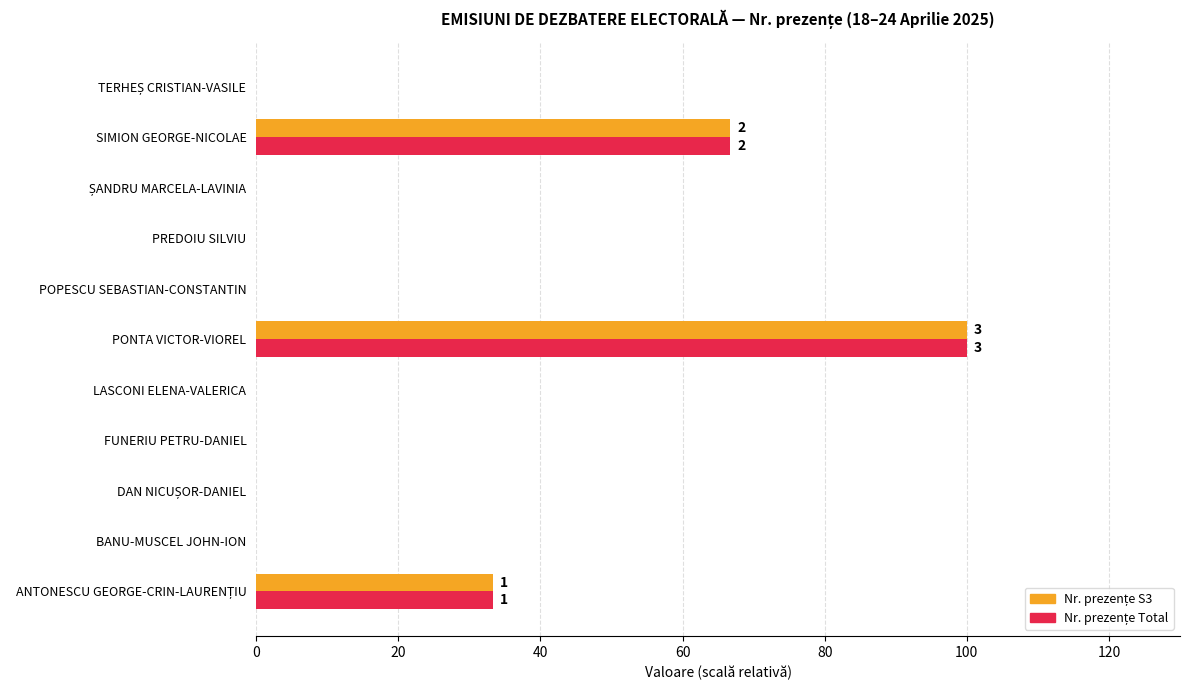

At which category is the sum across all series the highest?

PONTA VICTOR-VIOREL